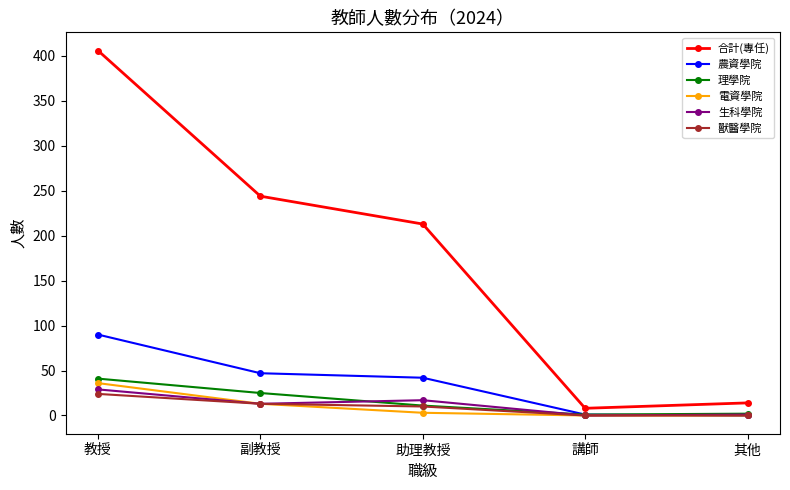

What is the difference between the 農資學院 values at 其他 and 助理教授?

42